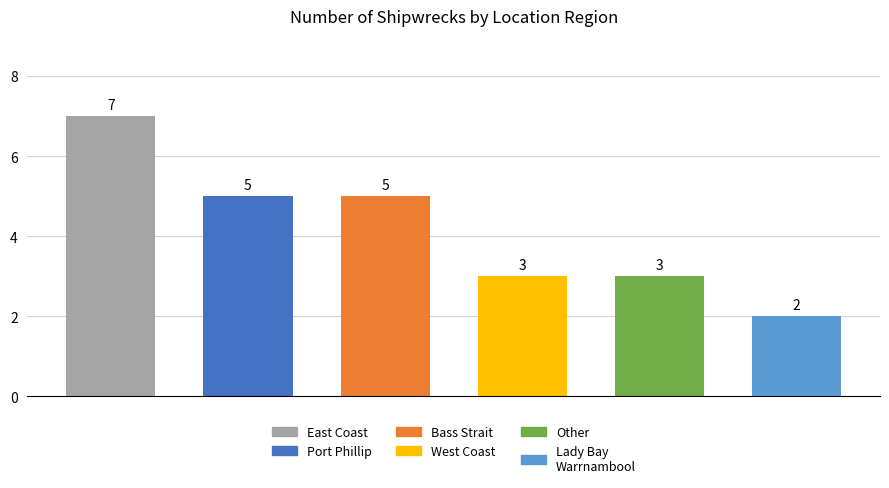

What is the maximum value shown in the chart?

7